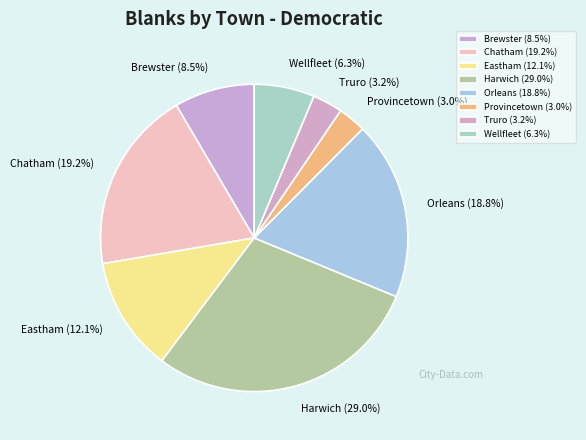

How many segments does this pie chart have?

8